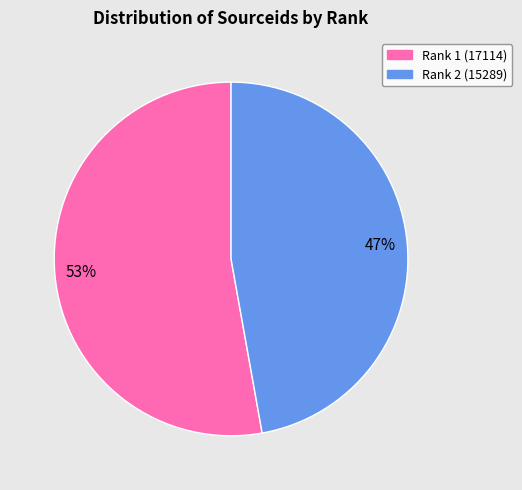

What is the smallest slice in the pie chart?

Rank 2 (15289)